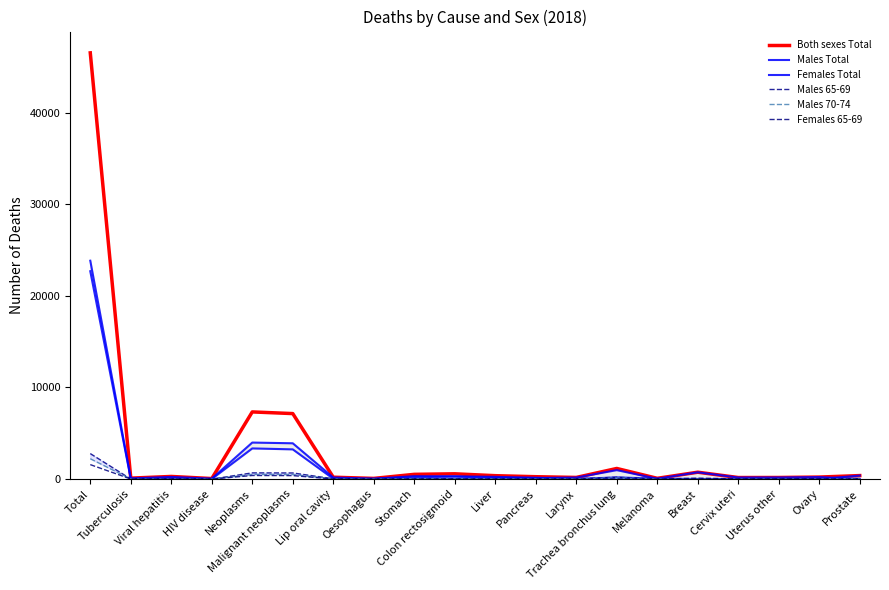

How many data points does each series have?

20